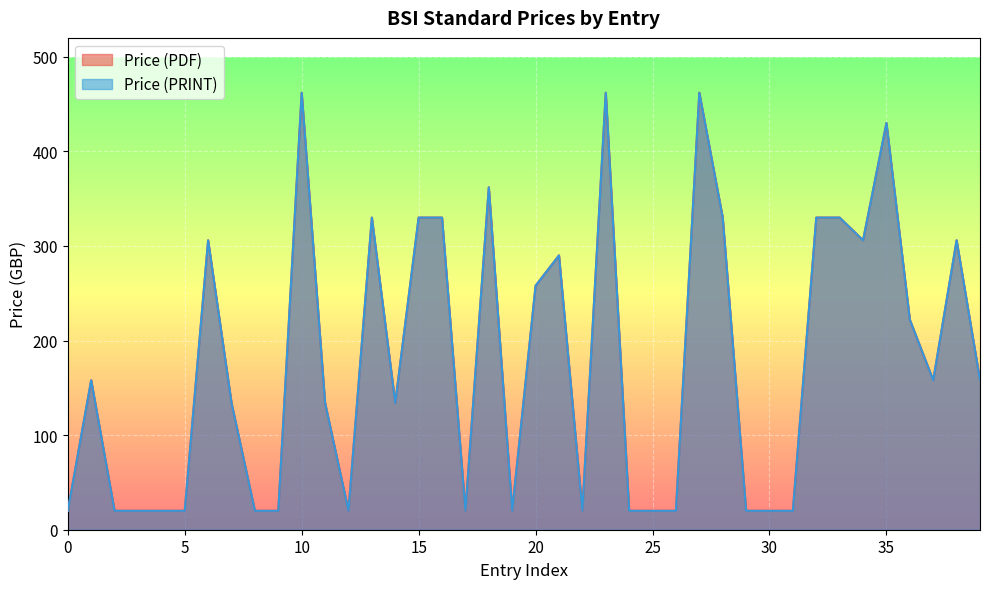

Reading right to left, list all the values displayed in this chart.

Price (PDF): 158	306	158	222	430	306	330	330	20	20	20	330	462	20	20	20	462	20	290	258	20	362	20	330	330	134	330	20	134	462	20	20	134	306	20	20	20	20	158	20
Price (PRINT): 158	306	158	222	430	306	330	330	20	20	20	330	462	20	20	20	462	20	290	258	20	362	20	330	330	134	330	20	134	462	20	20	134	306	20	20	20	20	158	20